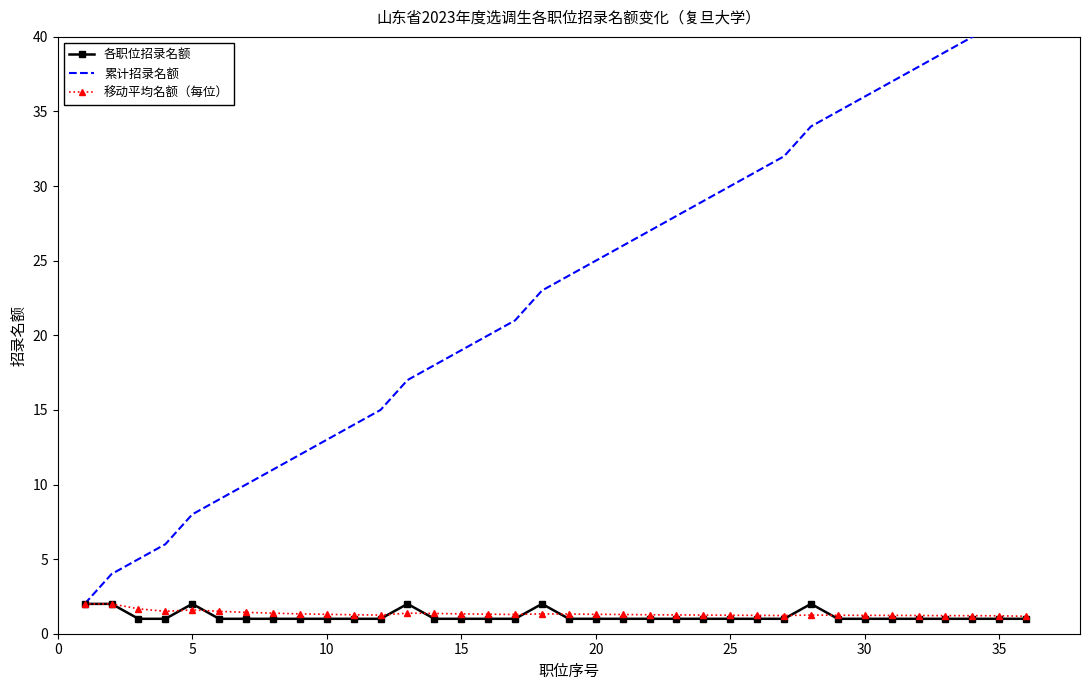

What is the minimum value for 移动平均名额（每位）?

1.2